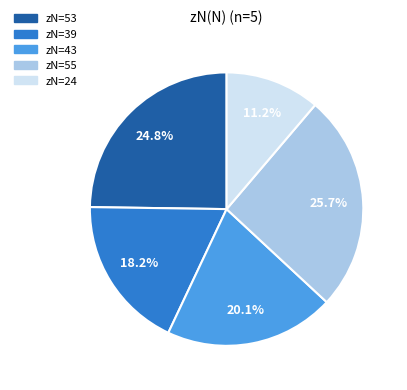

Is there a majority slice in this chart?

No